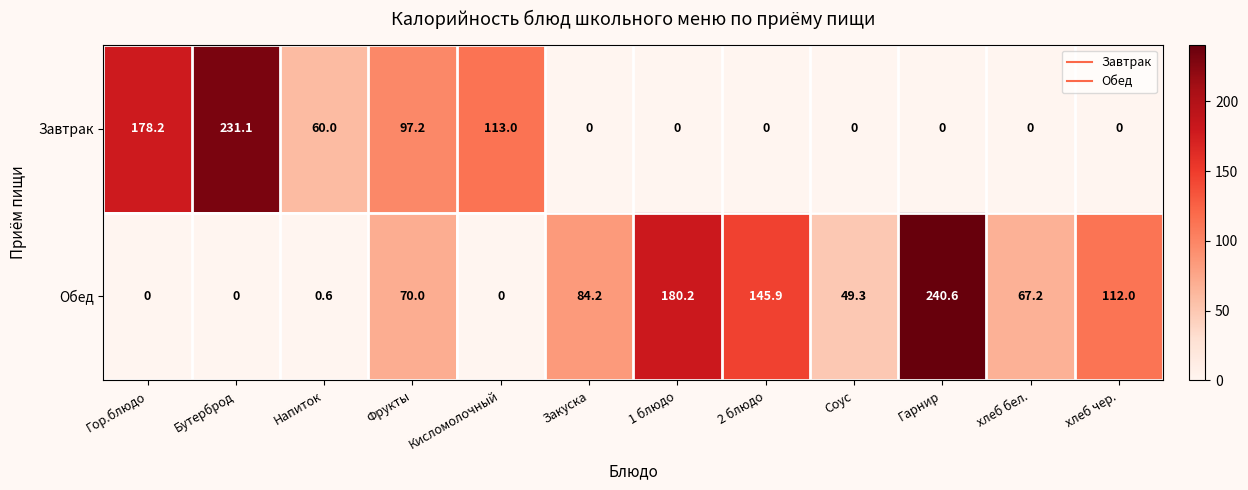

Is it true that Обед equals 0.8 at Напиток?

False